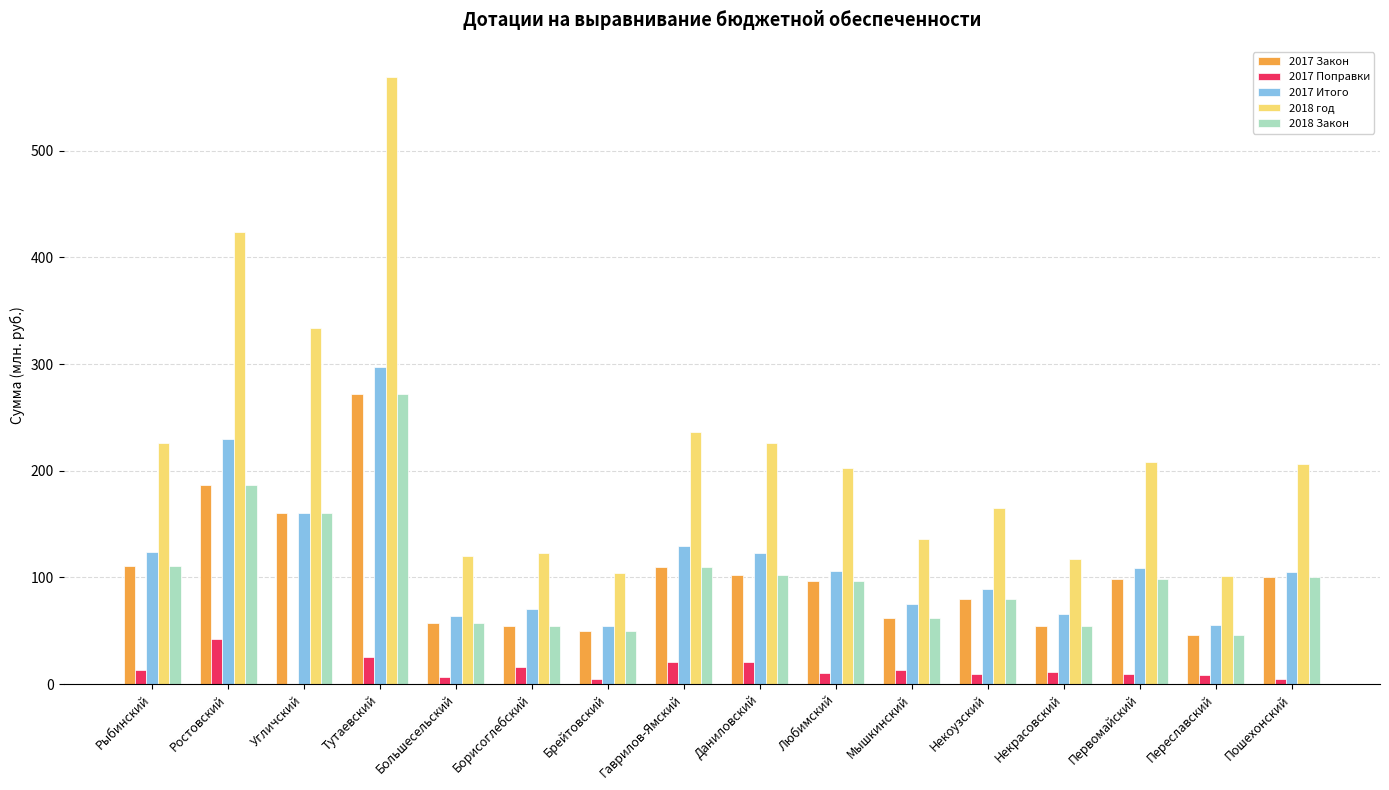

What is the sum of all 2017 Итого values?

1857.0